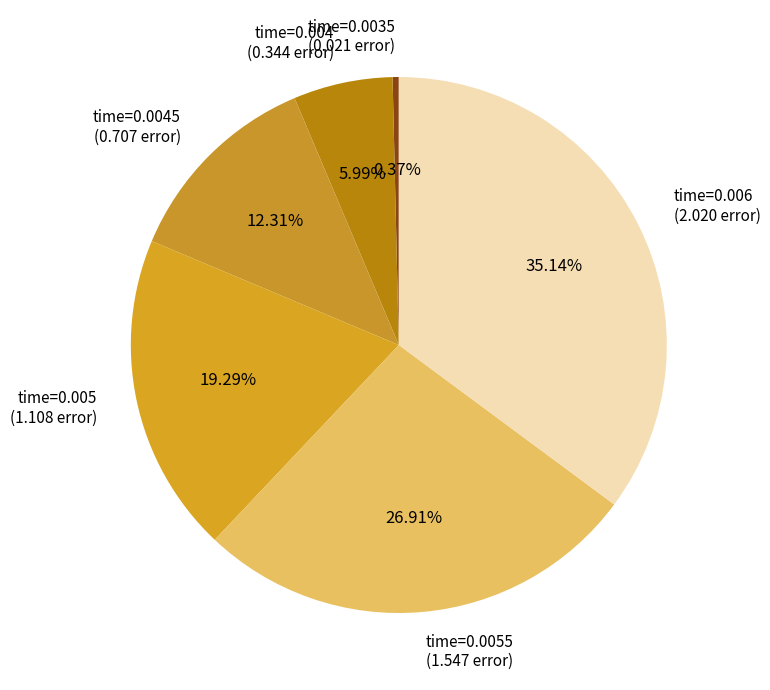

Combined, do time=0.004 (0.344 error) and time=0.005 (1.108 error) account for over 50%?

No